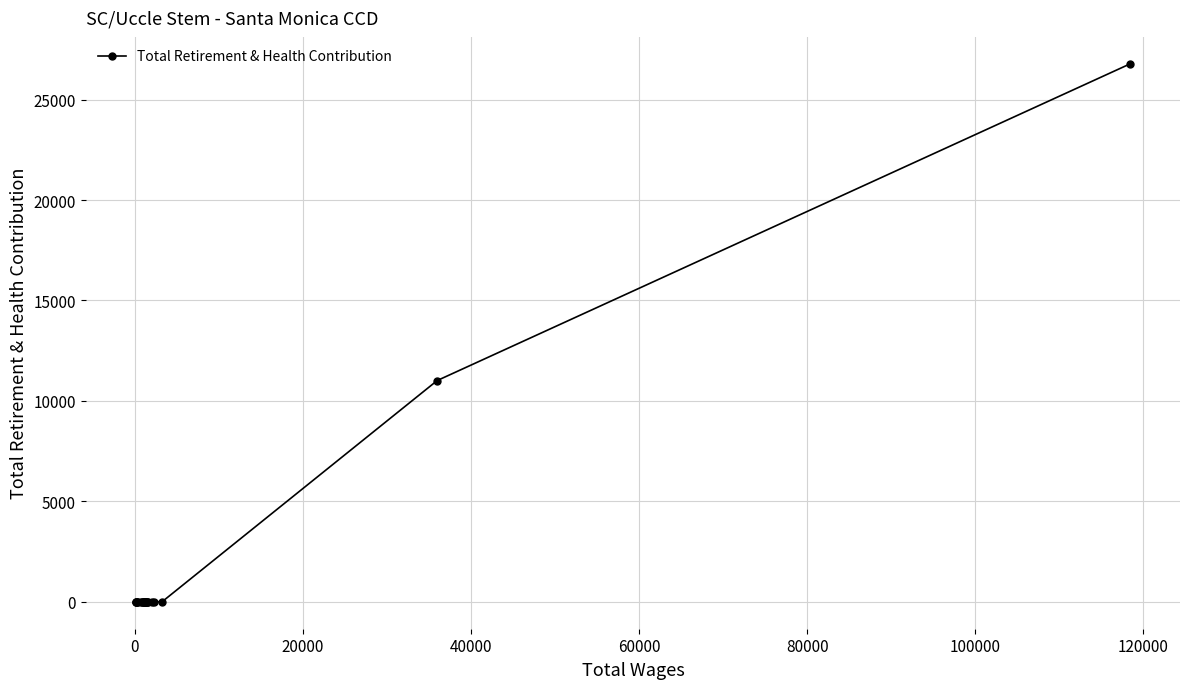

How many lines are shown in the chart?

1